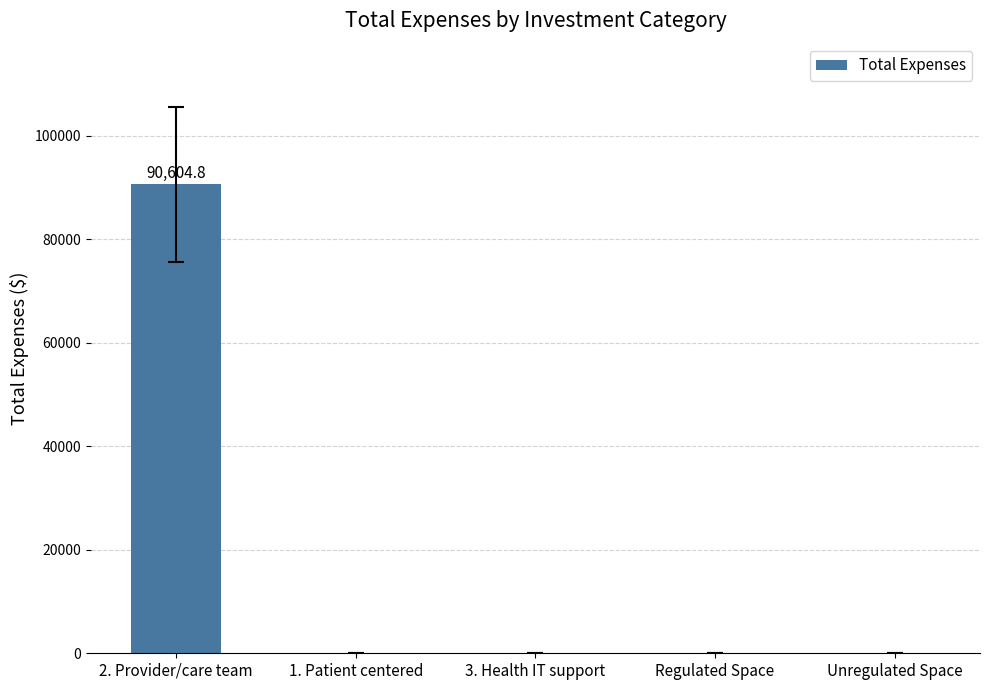

Reading right to left, extract all data points from this chart.

Unregulated Space=0.0	Regulated Space=0.0	3. Health IT support=0.0	1. Patient centered=0.0	2. Provider/care team=90604.8